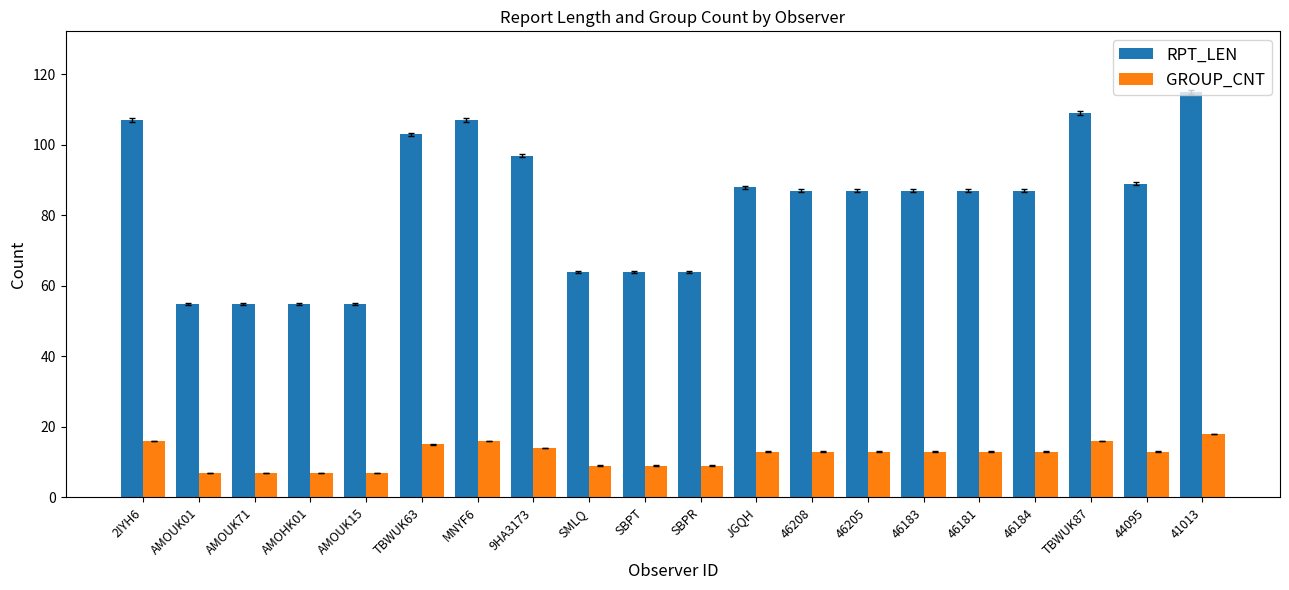

What is the sum of the GROUP_CNT values at 46183 and MNYF6?

29